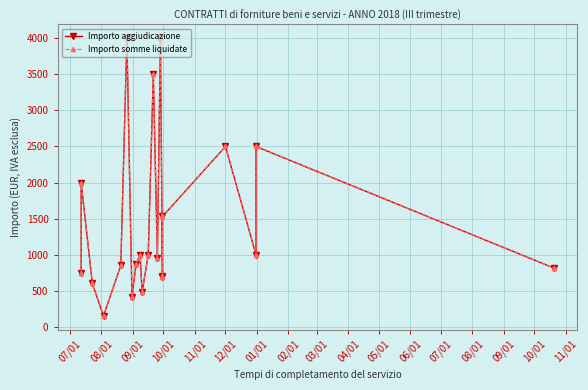

What is the sum of the Importo somme liquidate values at 11/01 and 02/01?

1715.0